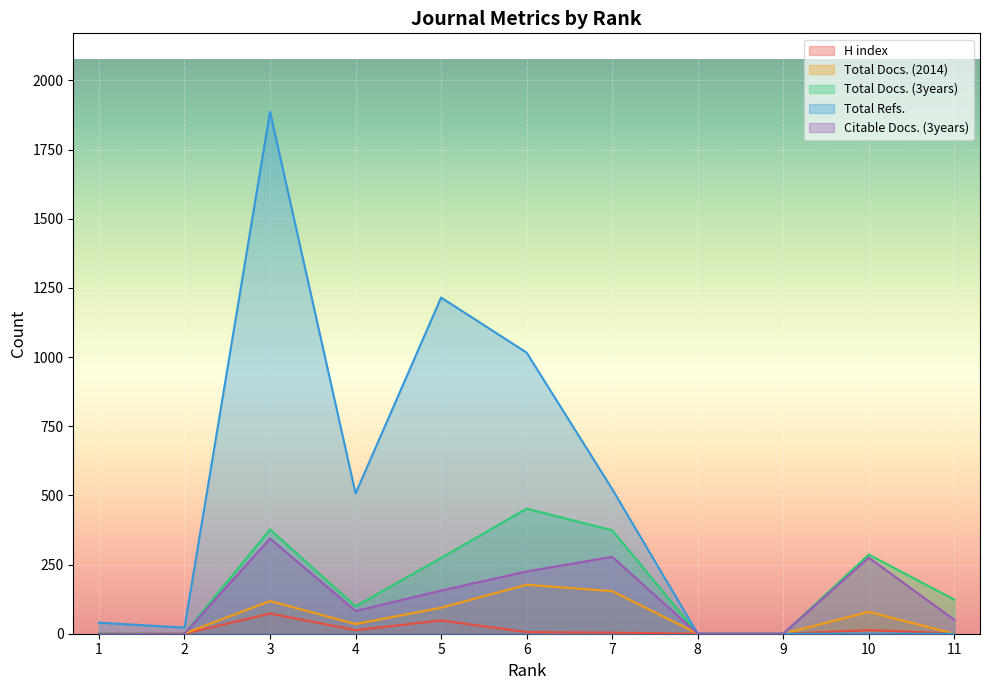

How many series are shown in this chart?

5